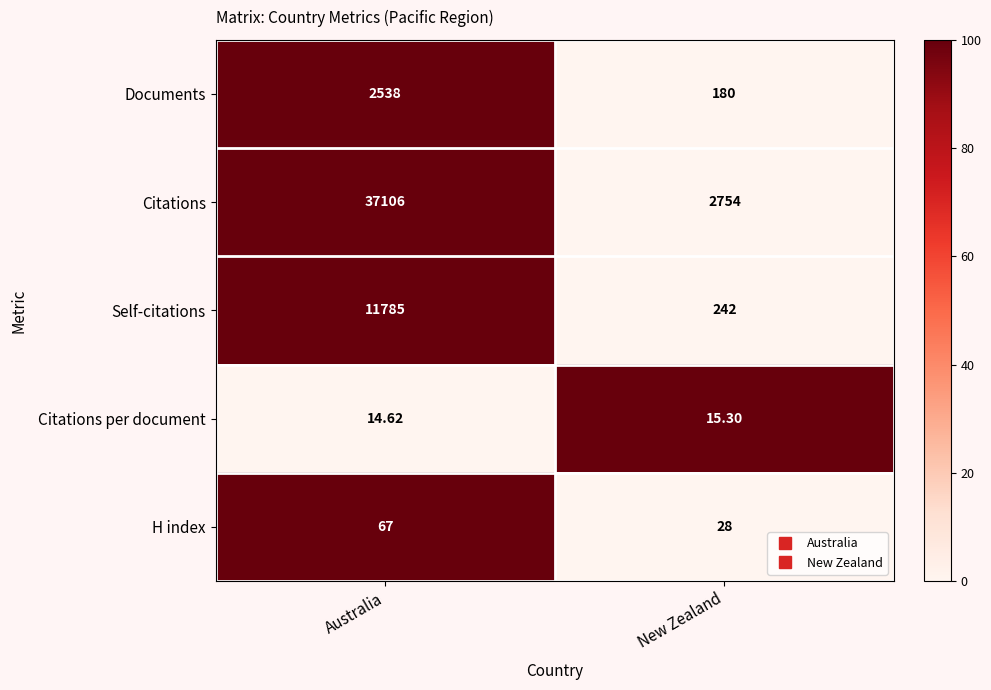

Which series has the largest total across all categories?

Citations